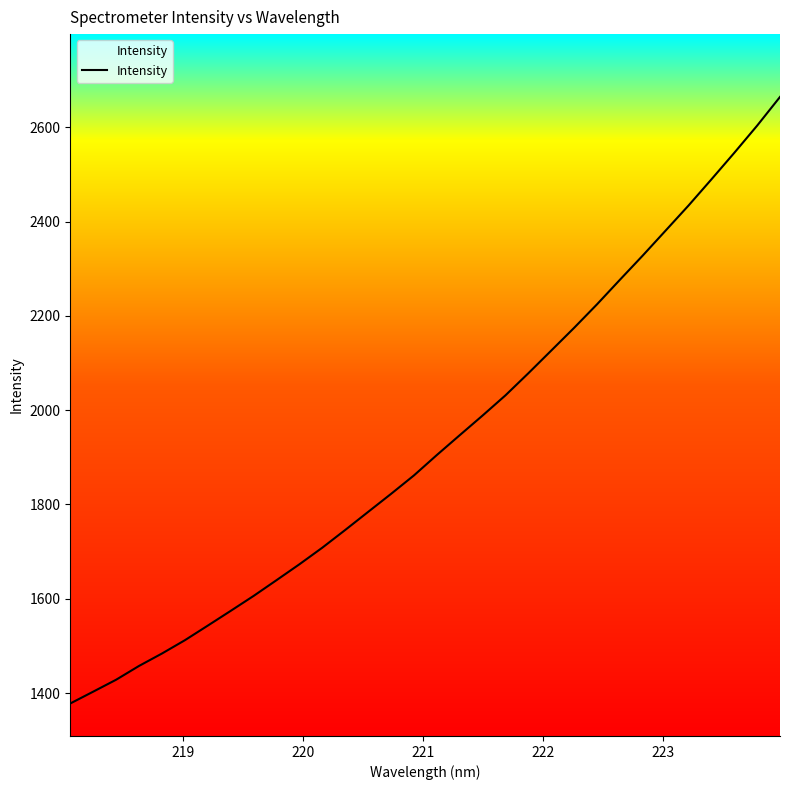

The value at 222 is 719.0. True or false?

False